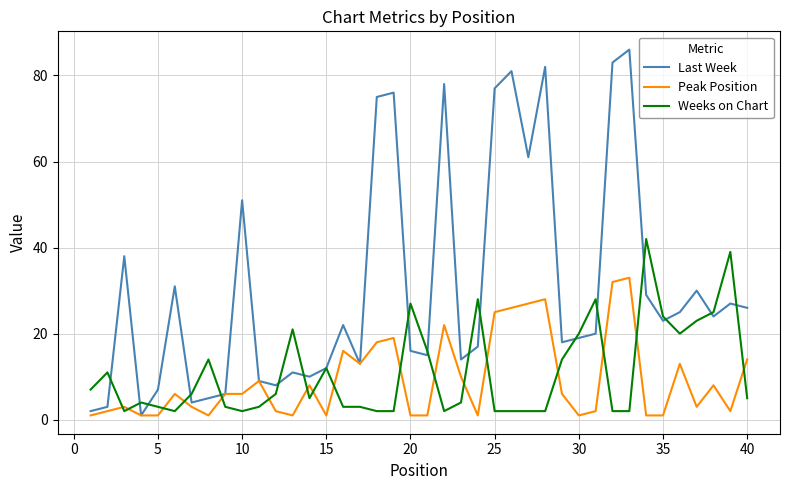

How many interior local peaks does the Last Week series have?

12